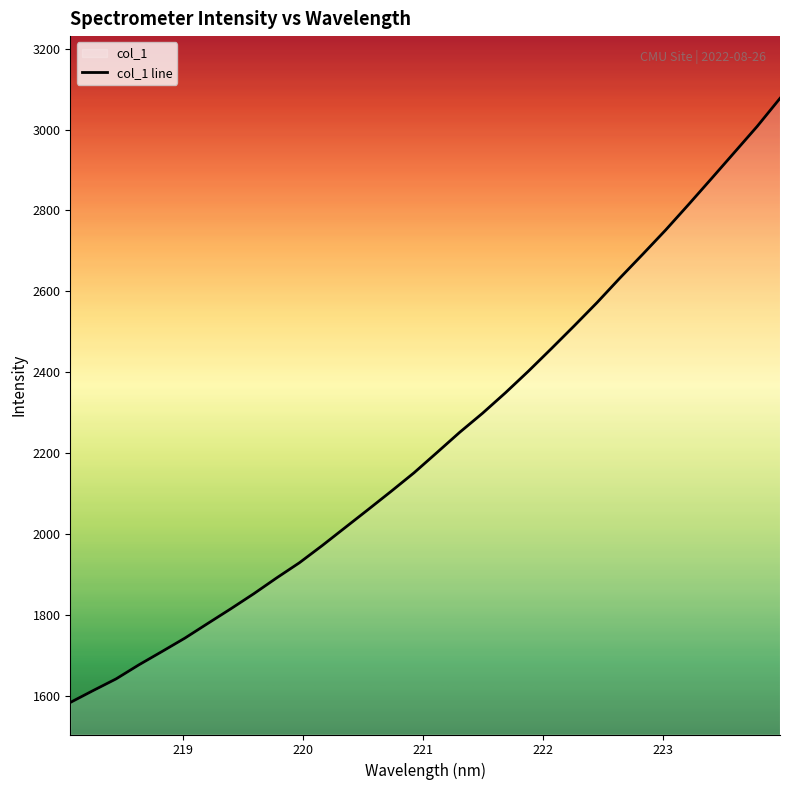

What is the minimum value shown in the chart?

1583.5